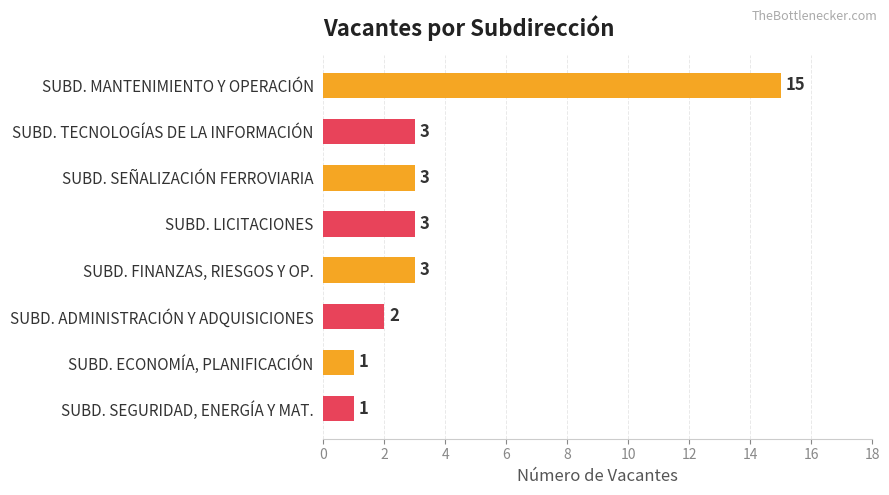

The chart shows a value of 4 at SUBD. FINANZAS, RIESGOS Y OP.. True or false?

False